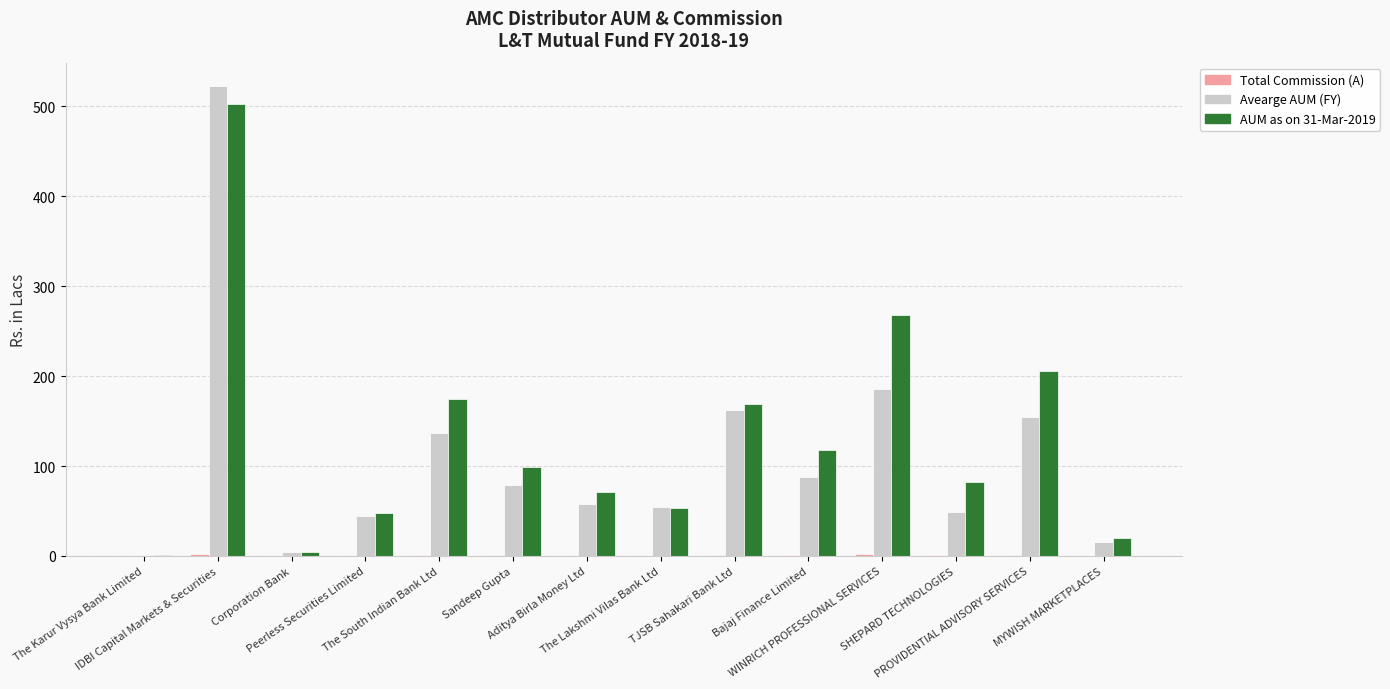

What is the sum of all Avearge AUM (FY) values?

1554.4